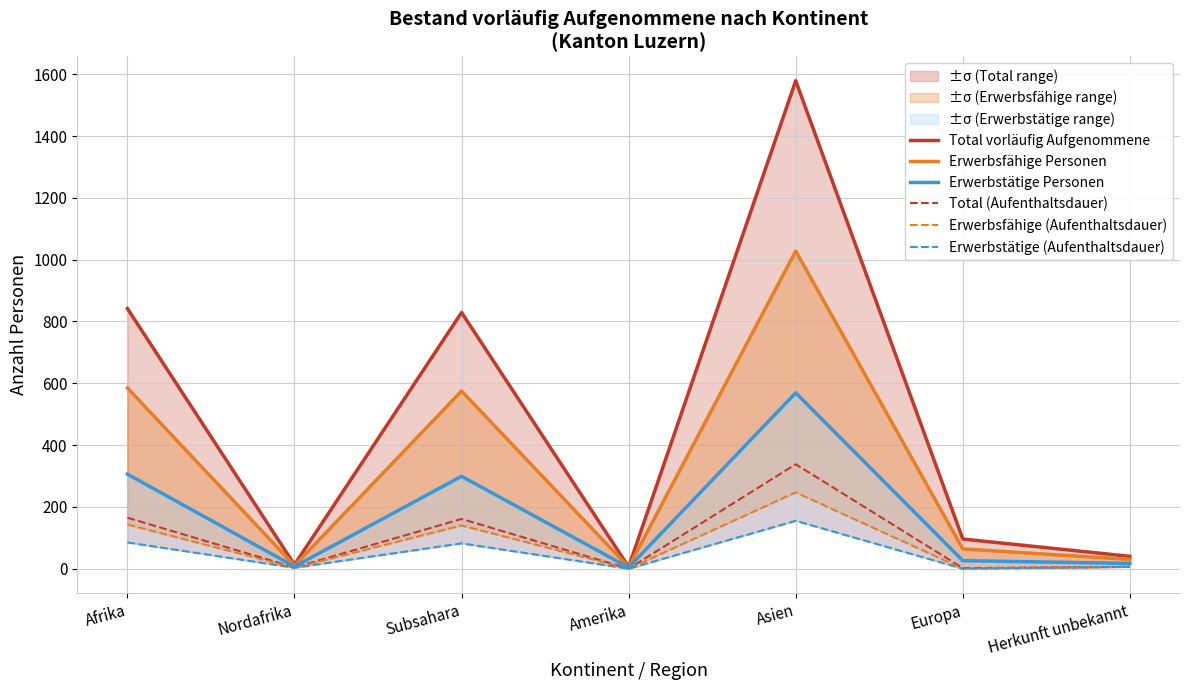

Which has a higher value, Subsahara or Afrika?

Afrika